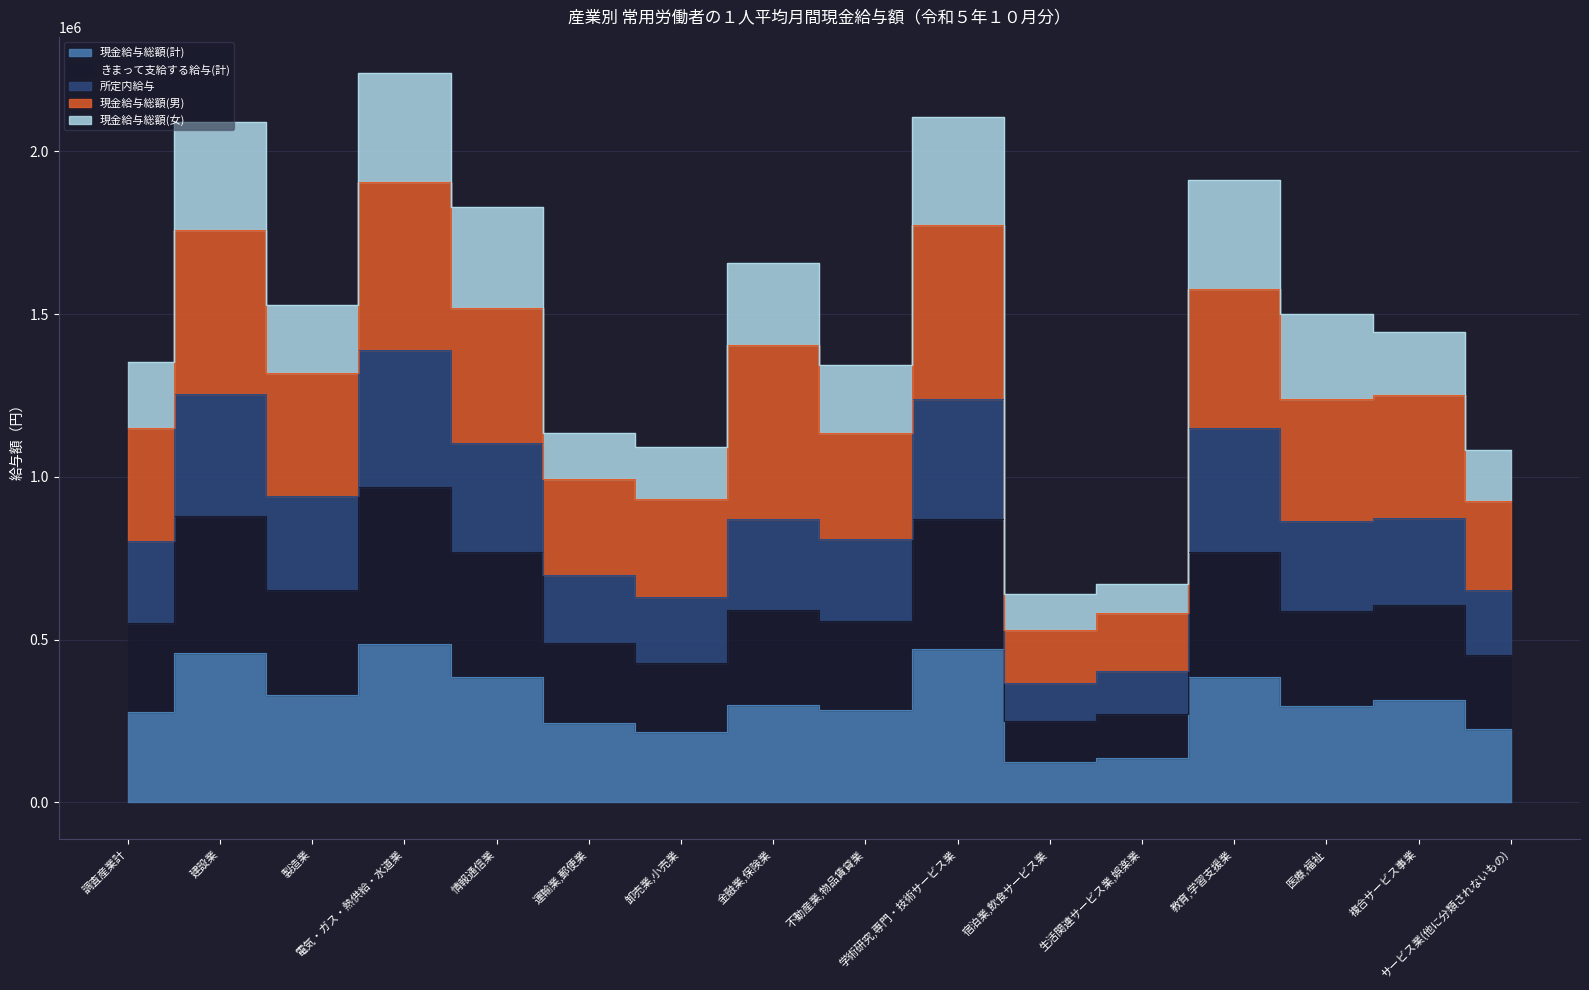

Where is the first local maximum for きまって支給する給与(計)?

建設業